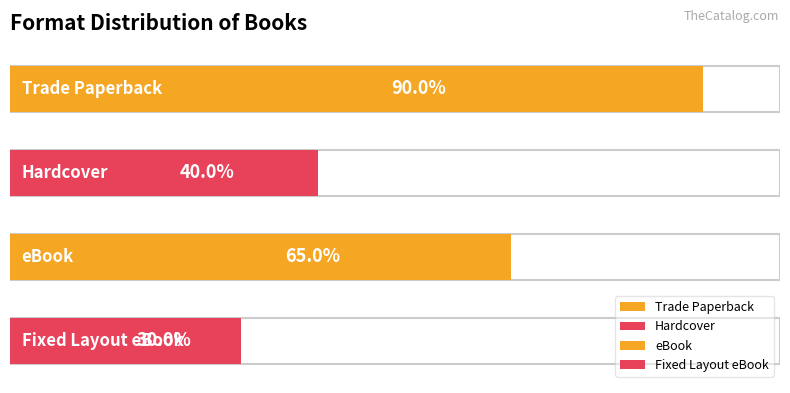

At which label does the data first exceed 13?

Trade Paperback